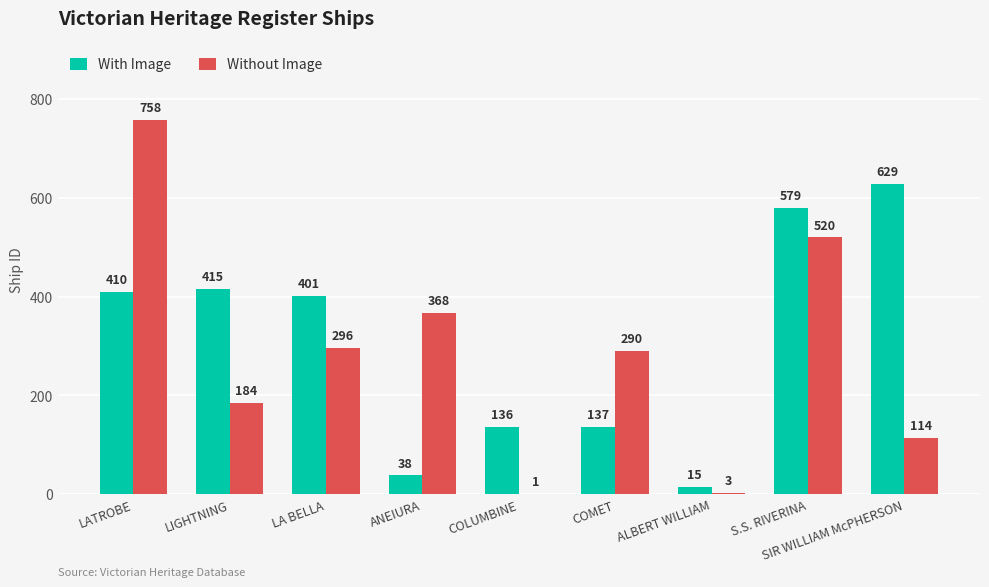

Where is With Image nearest to the value 322?

LA BELLA